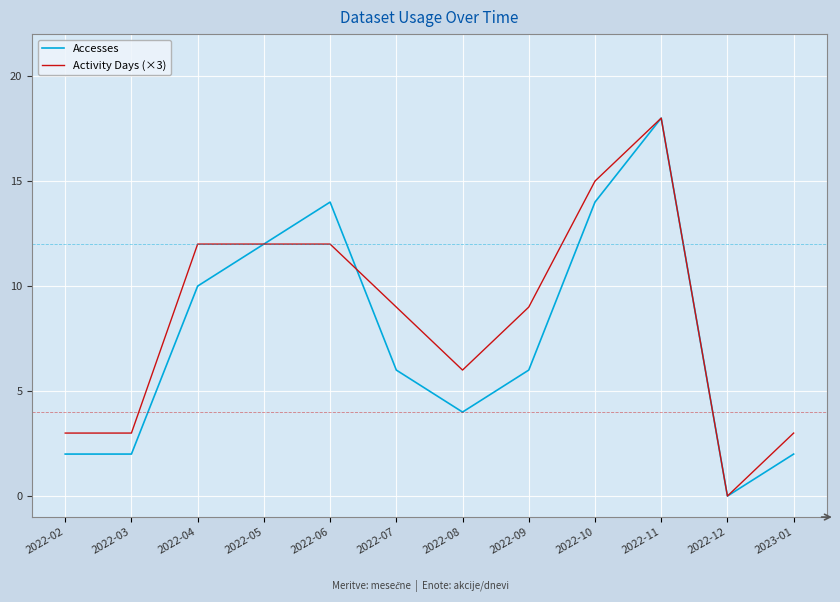

True or false: Accesses has a value of 3 at 2023-01.

False